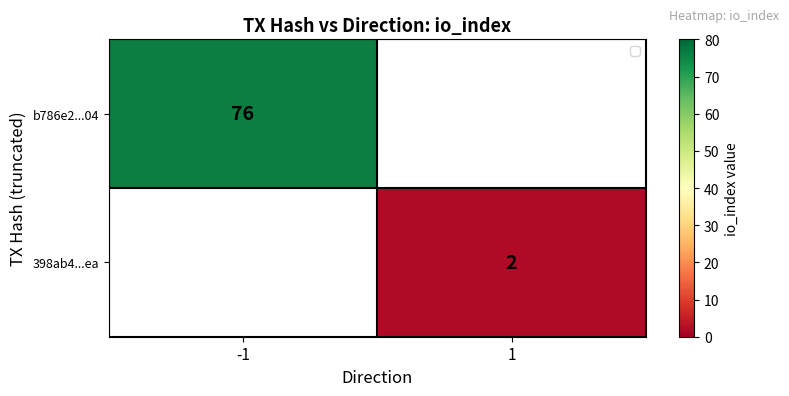

At which category does the chart reach its peak across all series?

-1